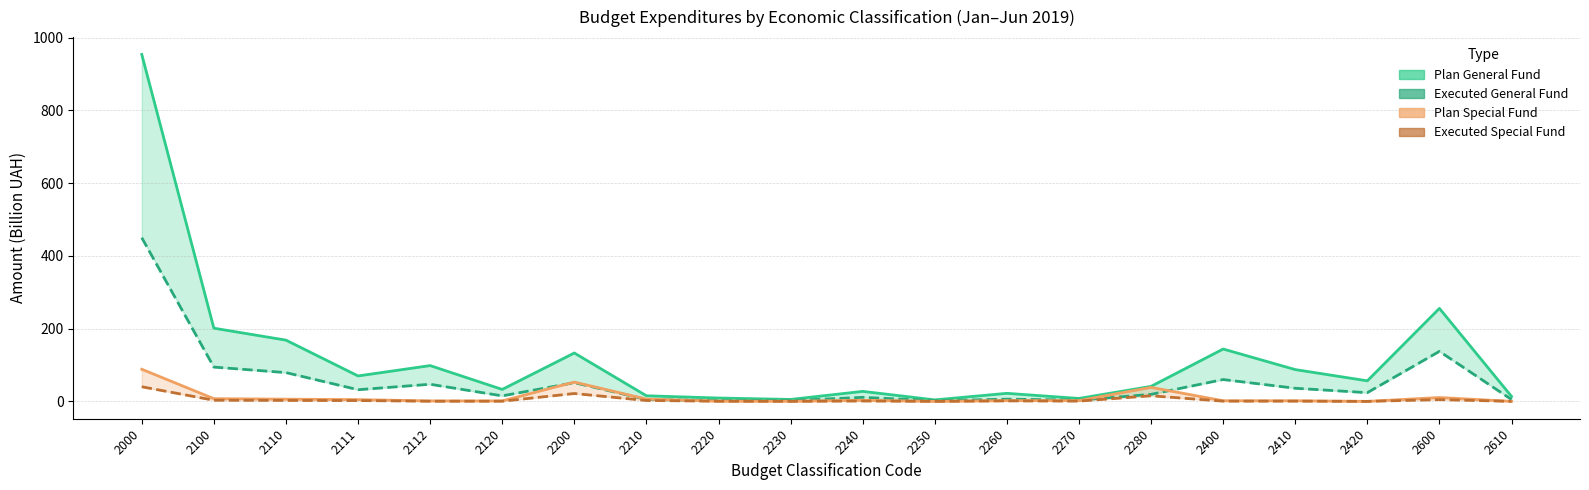

How many data points in Plan General Fund are above 56?

10